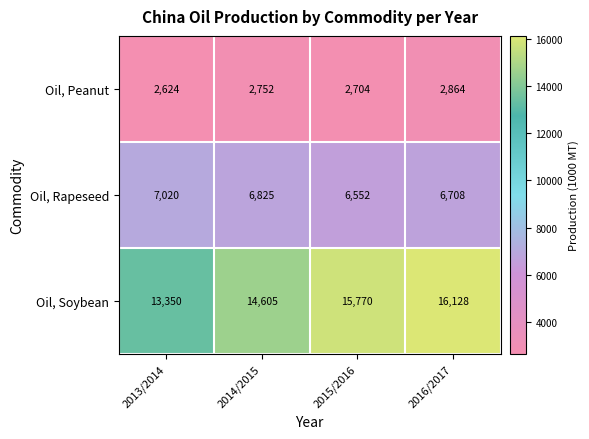

True or false: Oil, Peanut has a value of 2864 at 2016/2017.

True